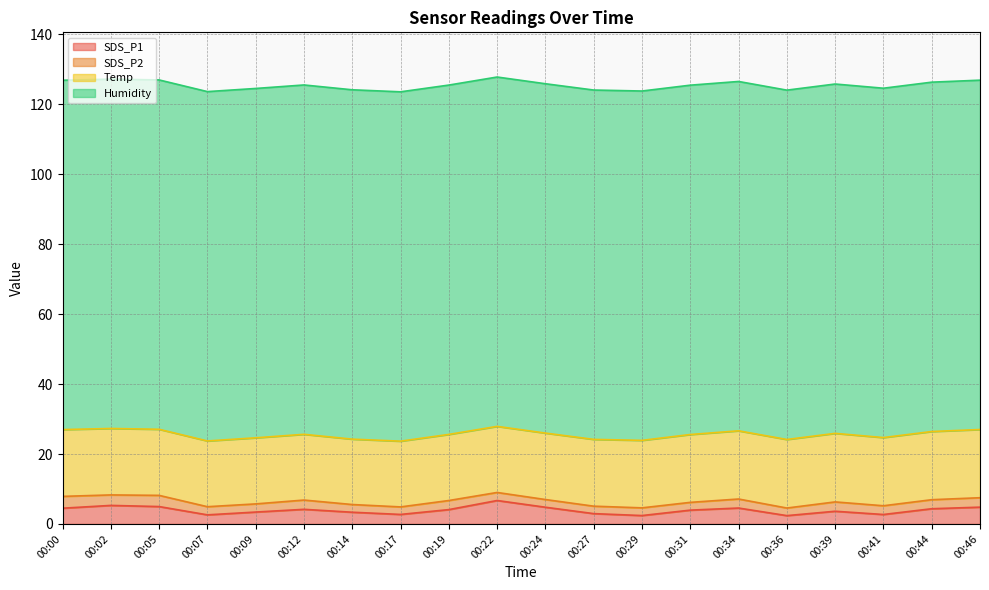

What is the sum of the SDS_P1 values at 00:02 and 00:00?

9.8